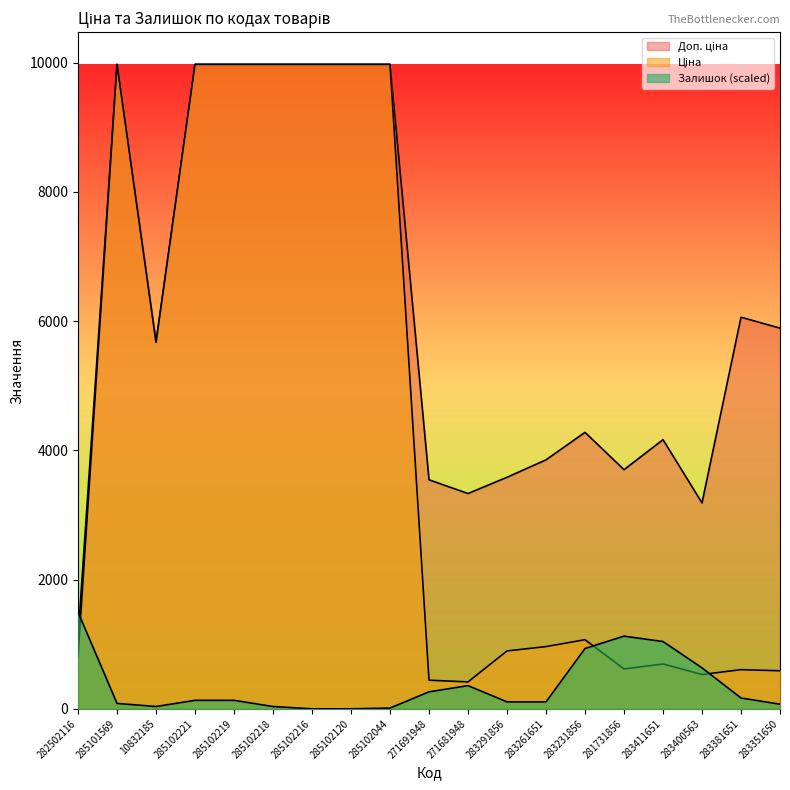

What is the value of the Залишок point at the 11th from the left?

359.1